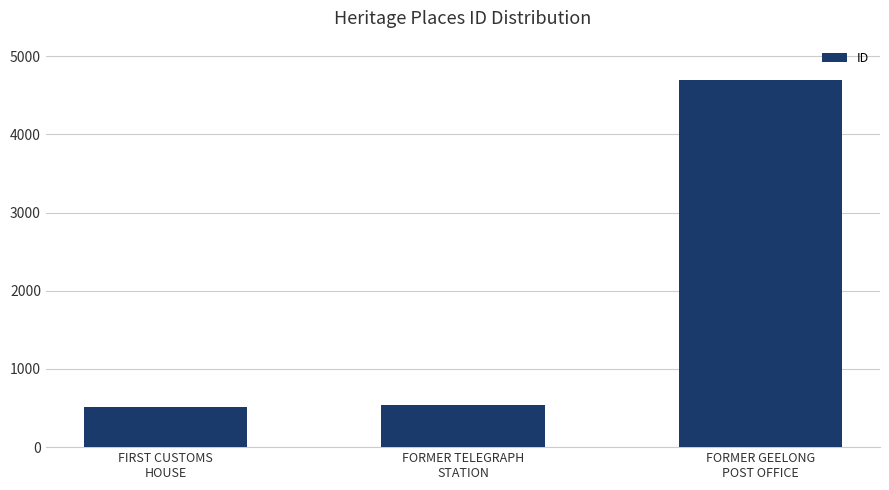

What is the greatest value displayed?

4699